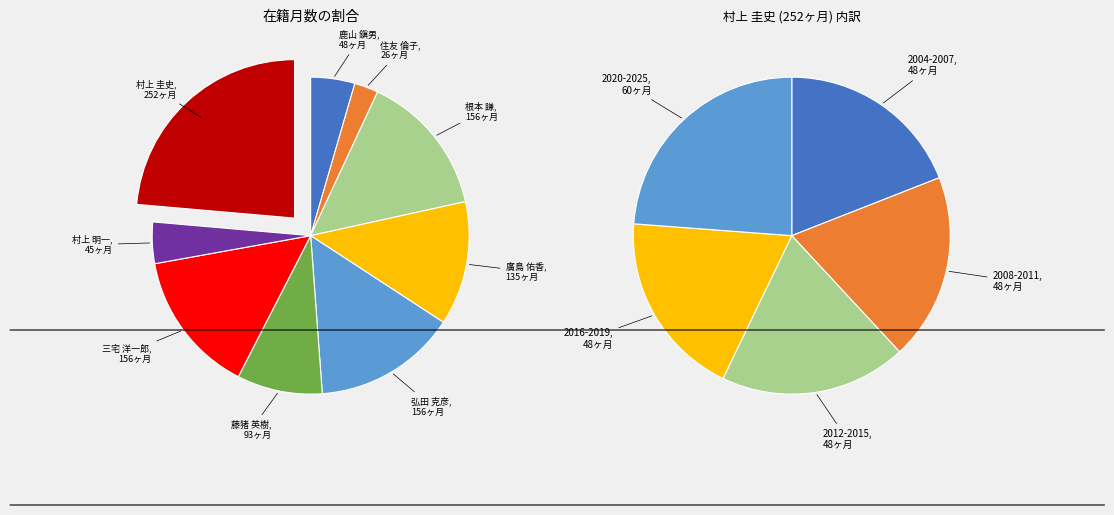

What percentage is NOT represented by 村上 明一?

95.8%